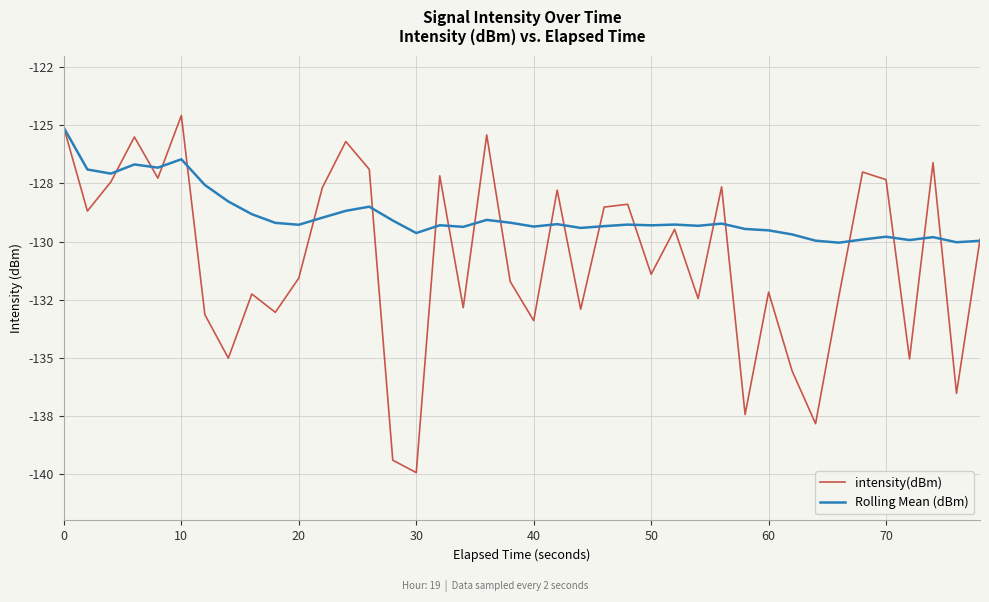

What is the maximum value for Rolling Mean (dBm)?

-125.1